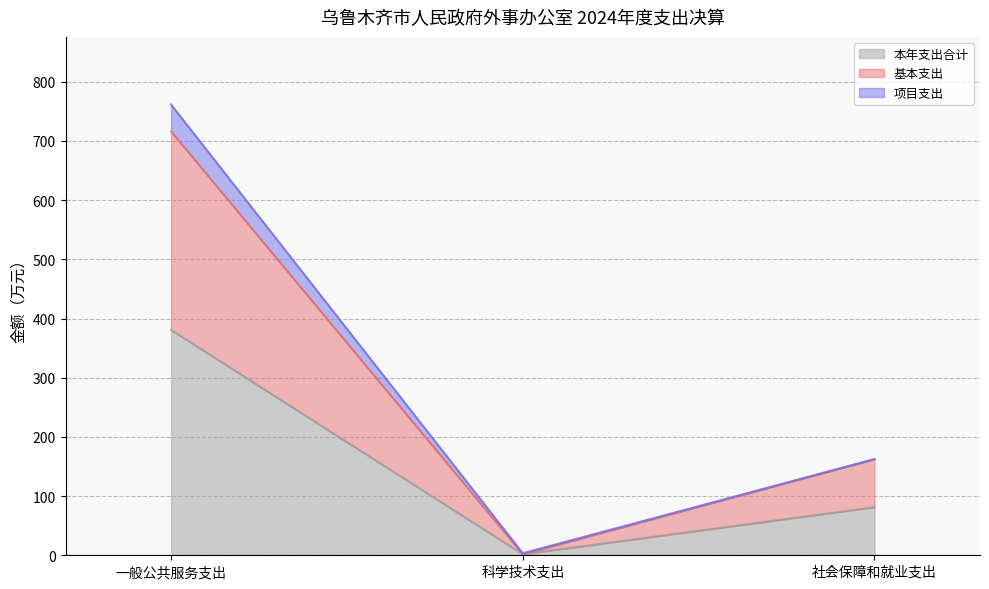

What is the value of the 本年支出合计 point at the 1st from the left?

380.8